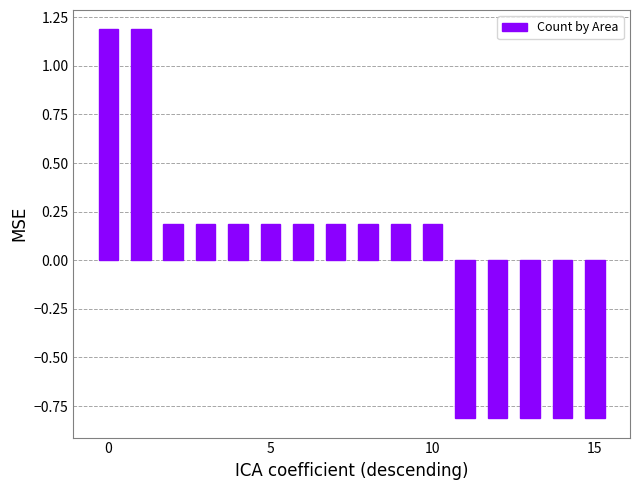

Reading right to left, list all the values displayed in this chart.

-0.8	-0.8	-0.8	-0.8	-0.8	0.2	0.2	0.2	0.2	0.2	0.2	0.2	0.2	0.2	1.2	1.2